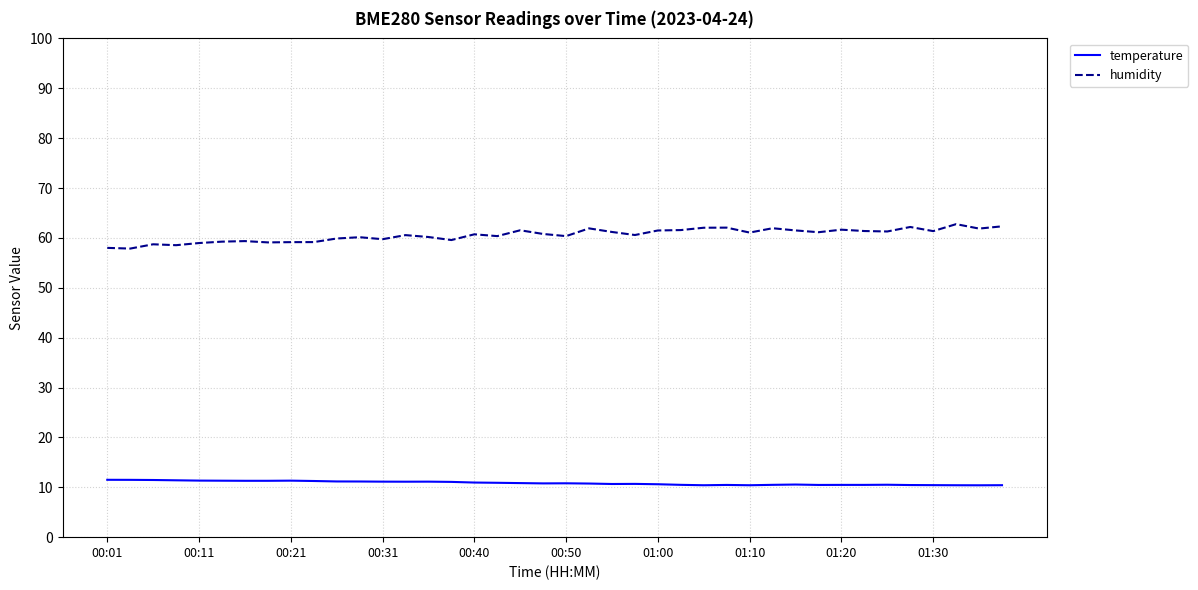

List the series in order of their overall mean, lowest first.

temperature, humidity